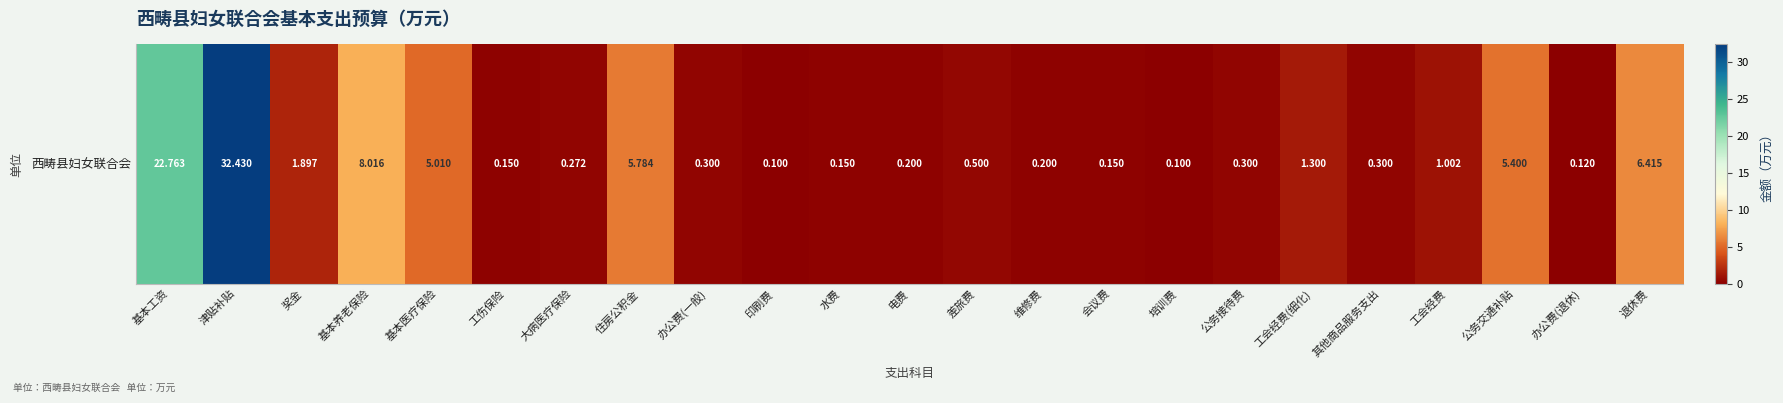

How many series are shown in this chart?

1